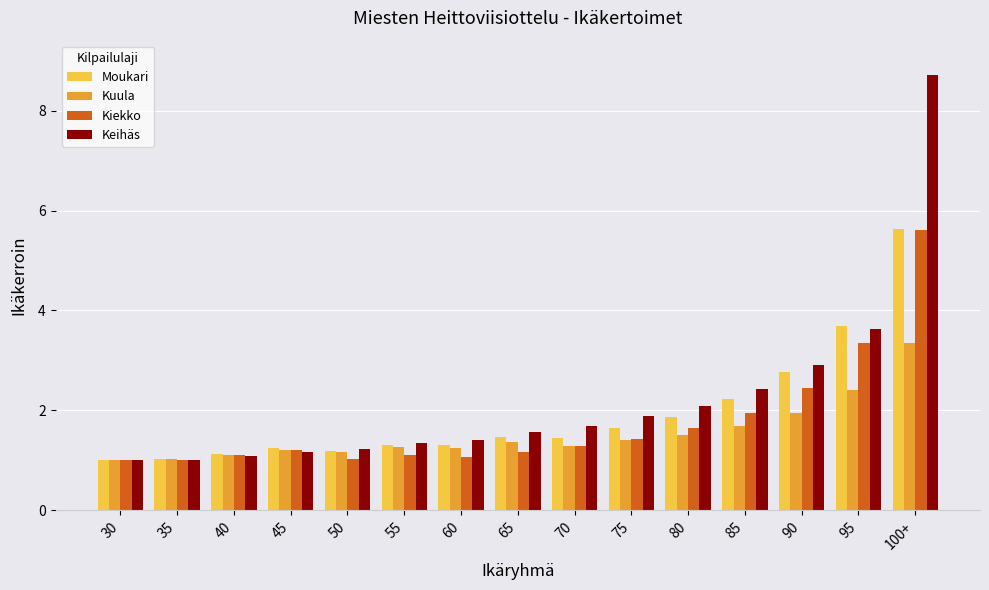

Where is Kuula nearest to the value 2?

90